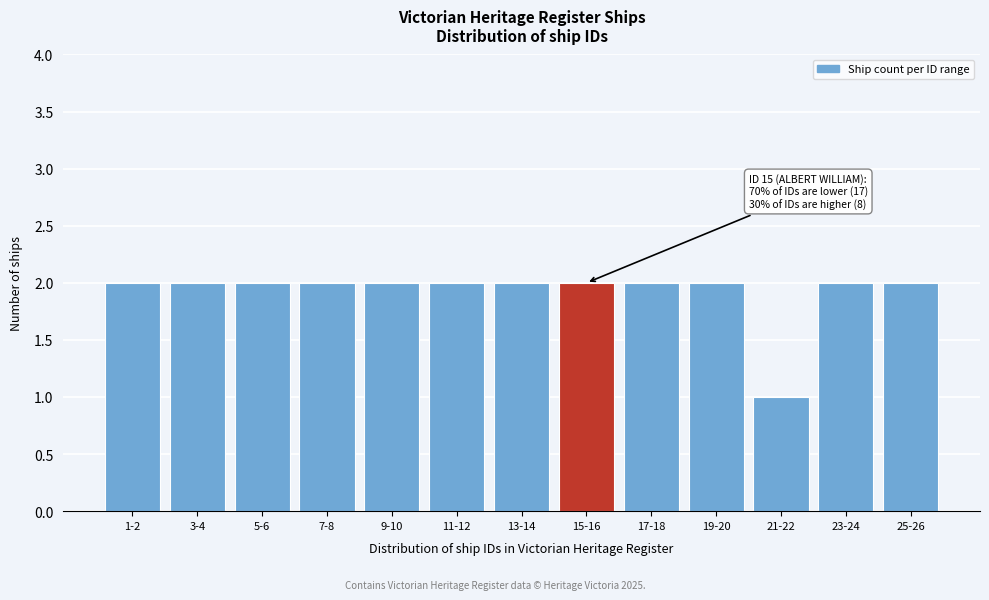

Reading right to left, transcribe all the data shown in this chart.

2	2	1	2	2	2	2	2	2	2	2	2	2